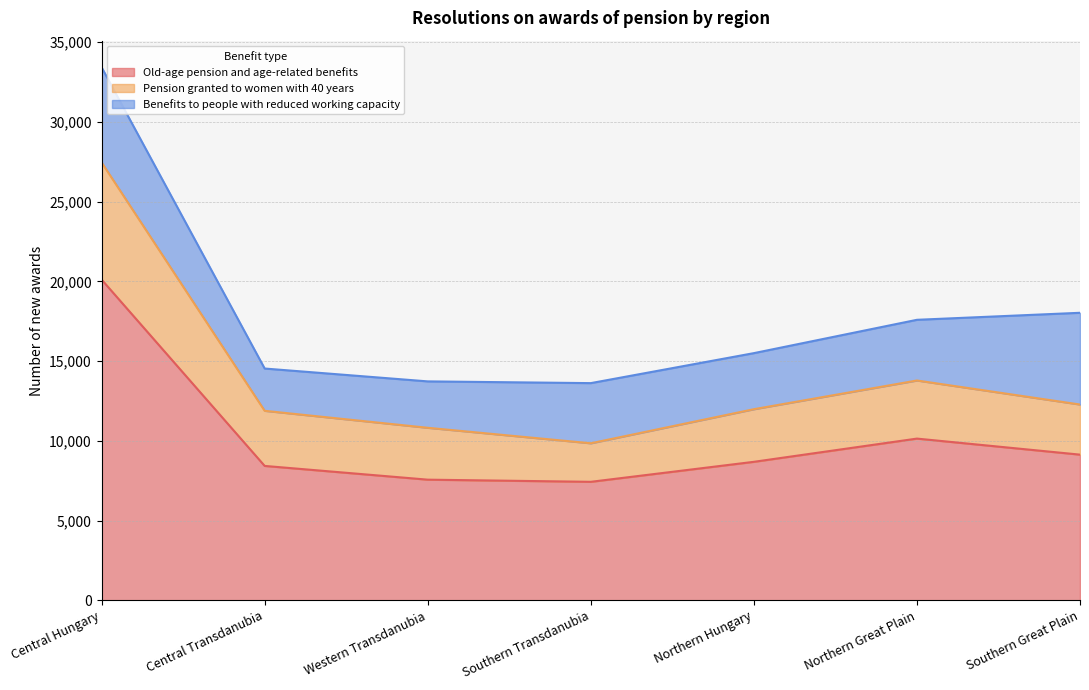

Which category has the highest value in the Old-age pension and age-related benefits series?

Central Hungary